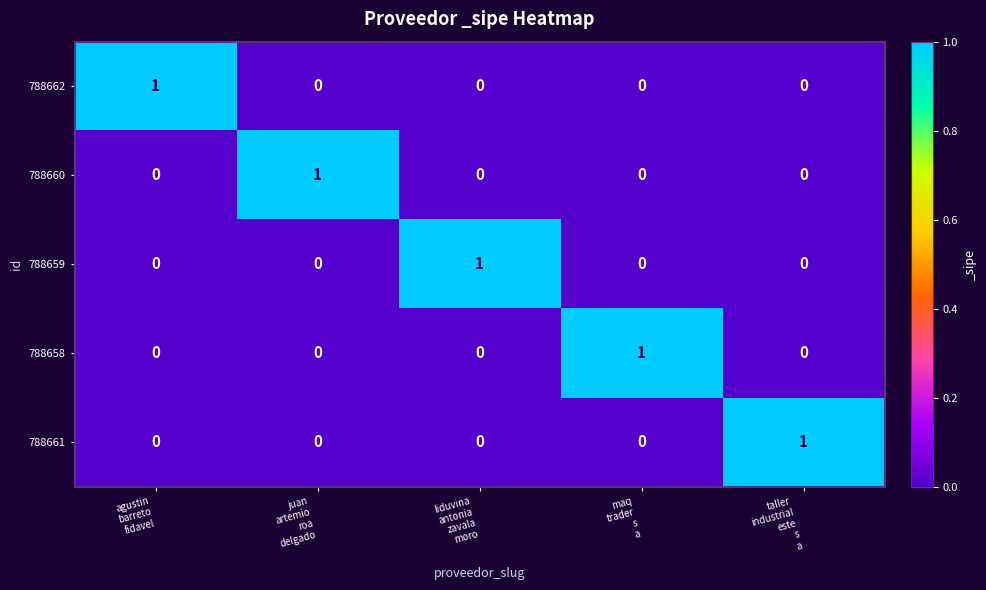

Reading left to right, transcribe all the data shown in this chart.

788662: 1	0	0	0	0
788660: 0	1	0	0	0
788659: 0	0	1	0	0
788658: 0	0	0	1	0
788661: 0	0	0	0	1